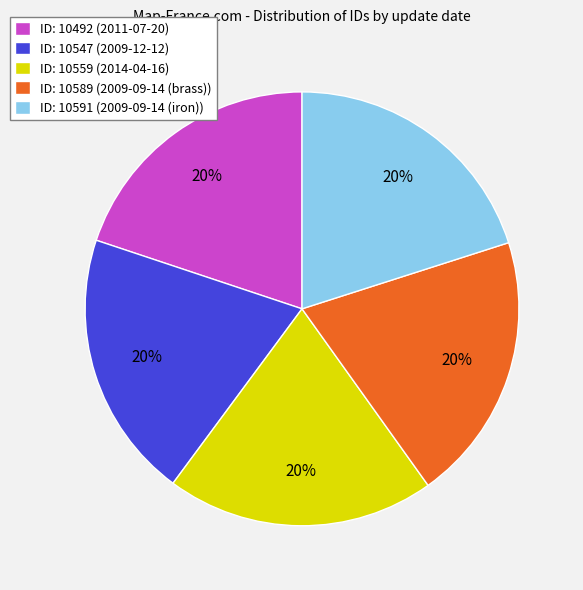

Is it true that ID: 10547 (2009-12-12) is 11% of the pie?

False